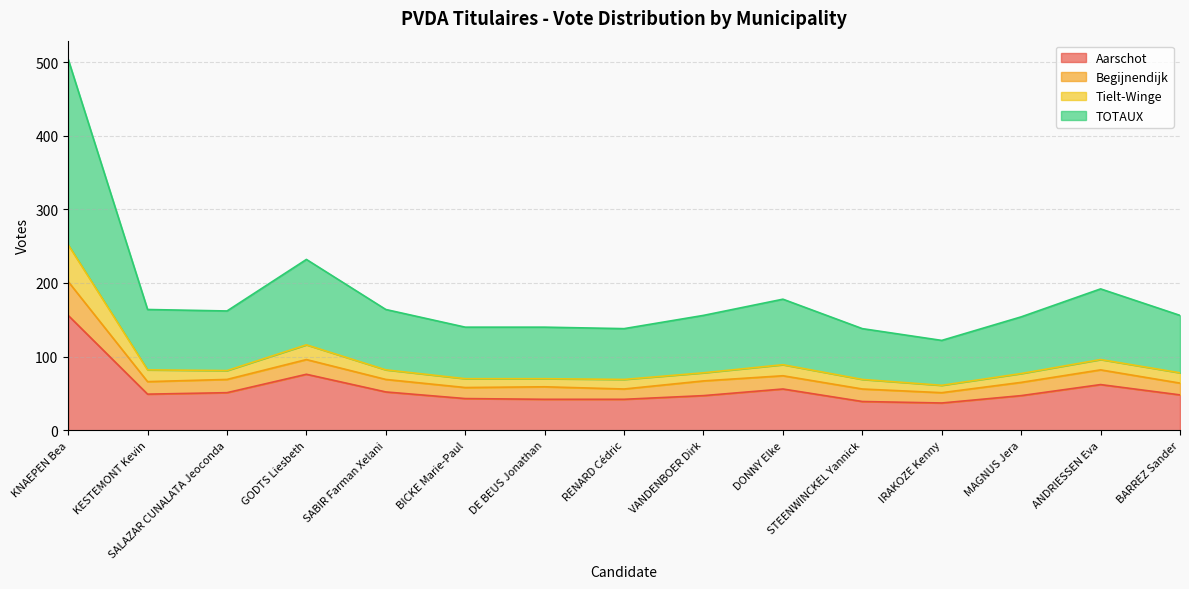

At which label does Begijnendijk reach its minimum?

IRAKOZE Kenny